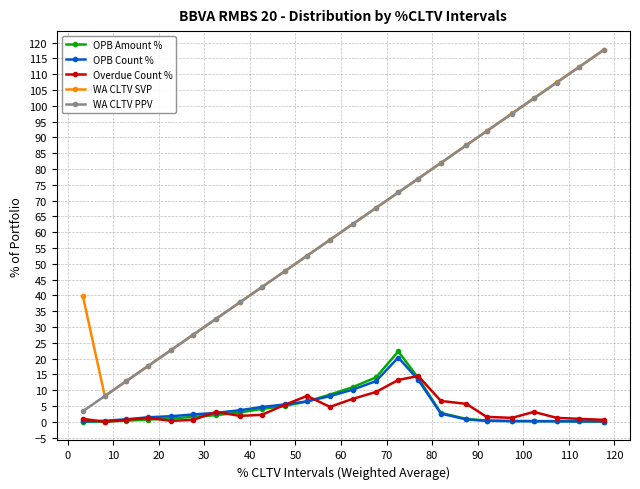

What is the maximum value for WA CLTV PPV?

117.7